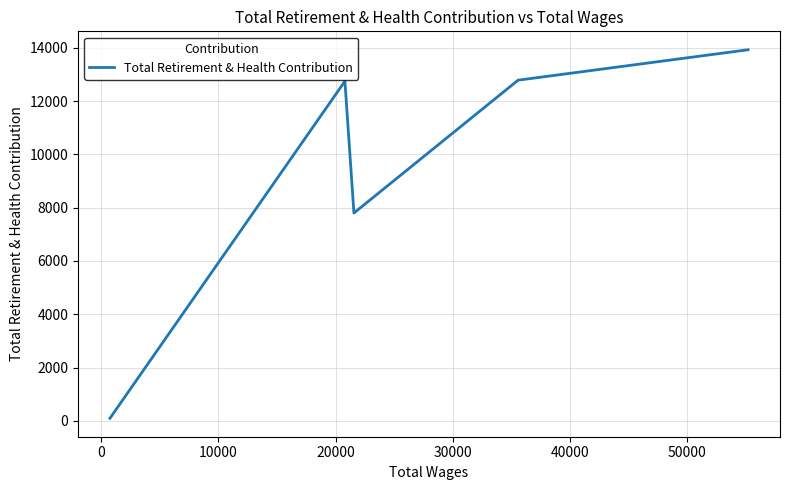

What is the average value?

9471